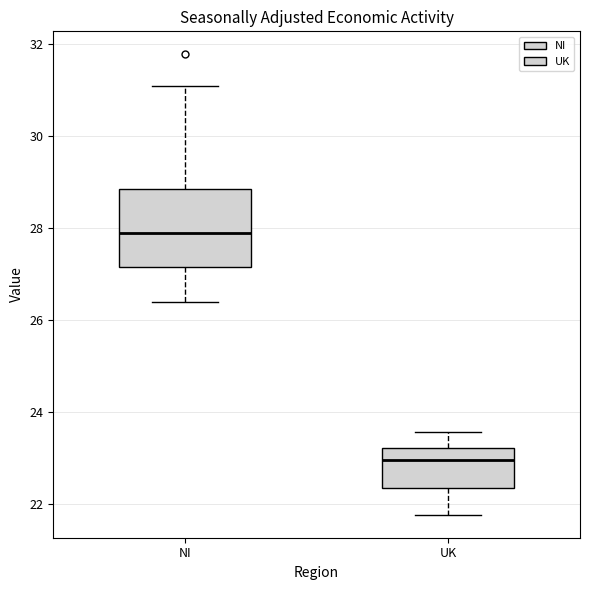

Which box's median line is the lowest?

UK